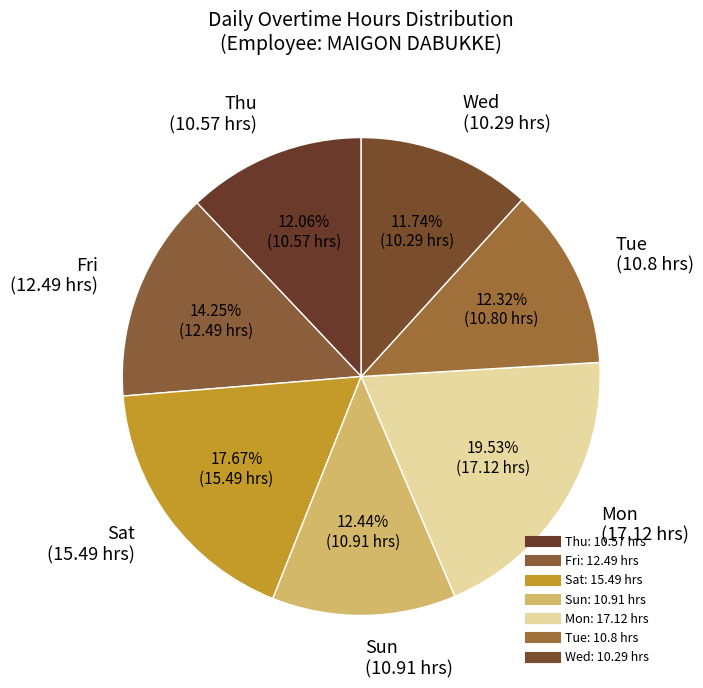

To the nearest percent, what is the combined percentage of Fri and Sun?

27%